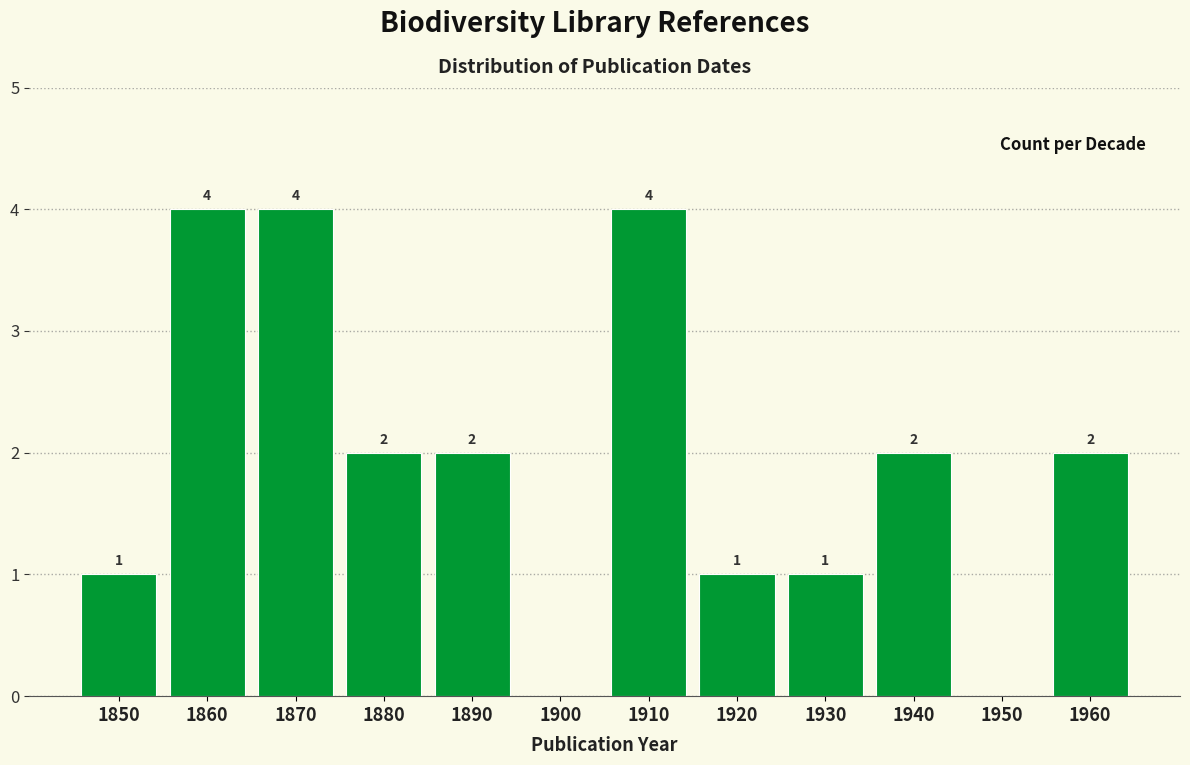

Reading left to right, what are all the values shown in this chart?

1850=1	1860=4	1870=4	1880=2	1890=2	1900=0	1910=4	1920=1	1930=1	1940=2	1950=0	1960=2